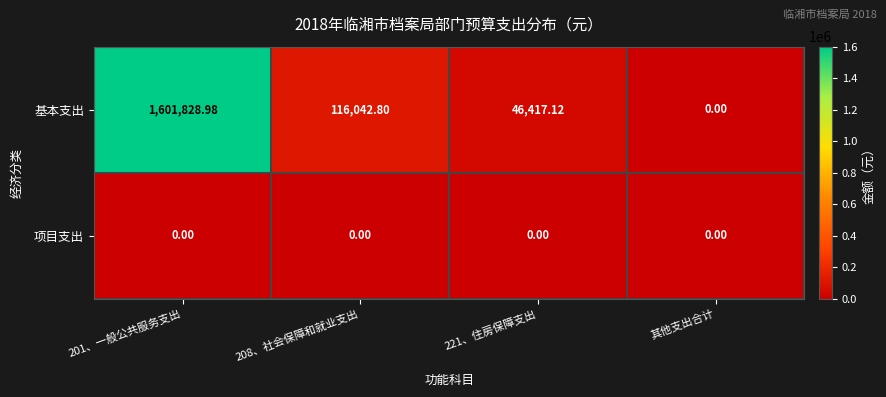

List the series in order of their peak value, lowest first.

项目支出, 基本支出